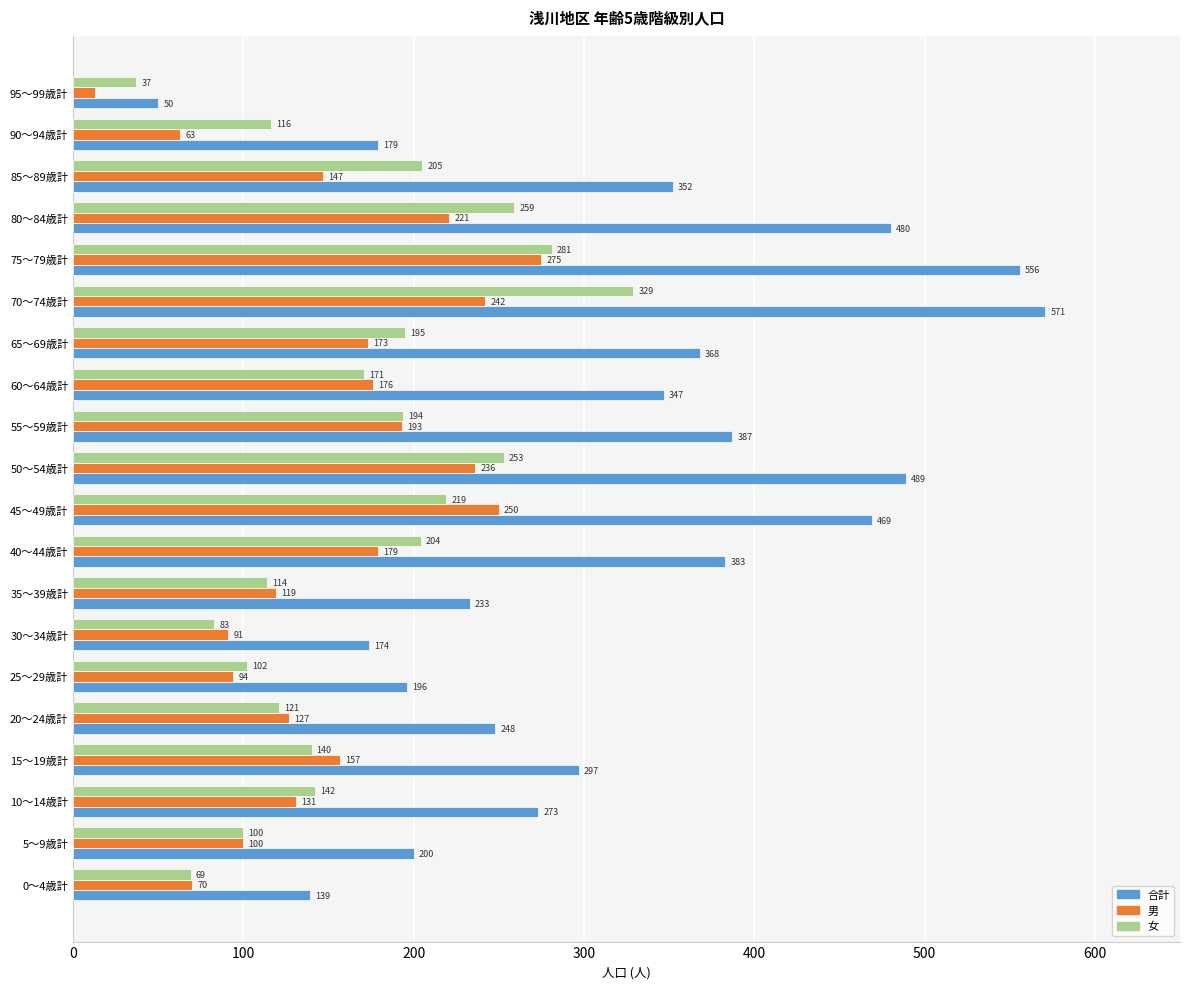

What is the difference between the second highest and second lowest values in the 合計 series?

417